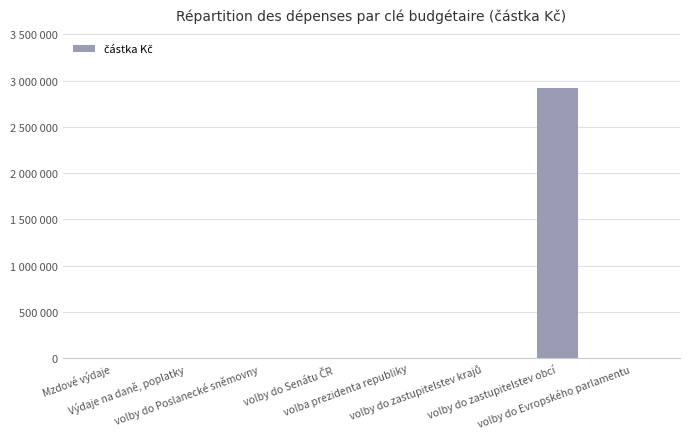

How many bars are there in total?

8